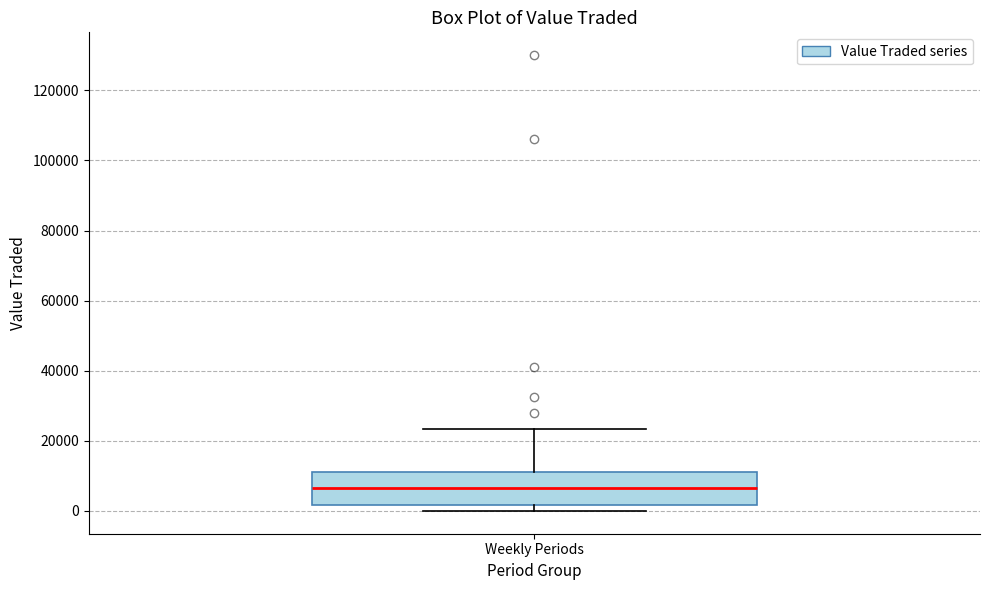

Transcribe this box plot: give where the median line is, the range the box spans, and where the two whiskers end, as read against the y-axis. The values are not printed on the chart, so give them approximately, as read against the axis.

median 6000, box 2000 to 12000, whiskers 0 to 24000